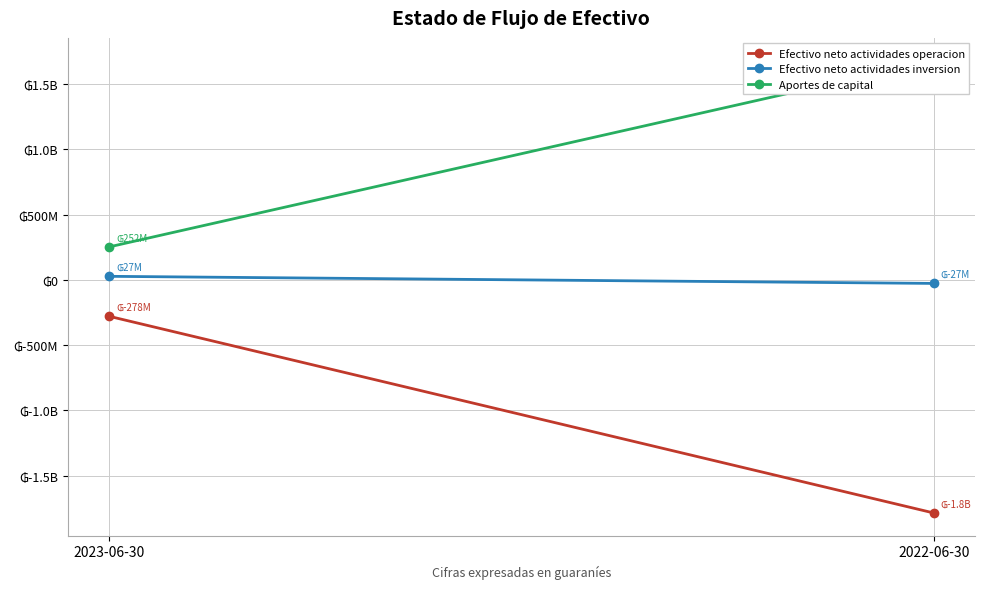

List the series in order of their overall mean, highest first.

Aportes de capital, Efectivo neto actividades inversion, Efectivo neto actividades operacion